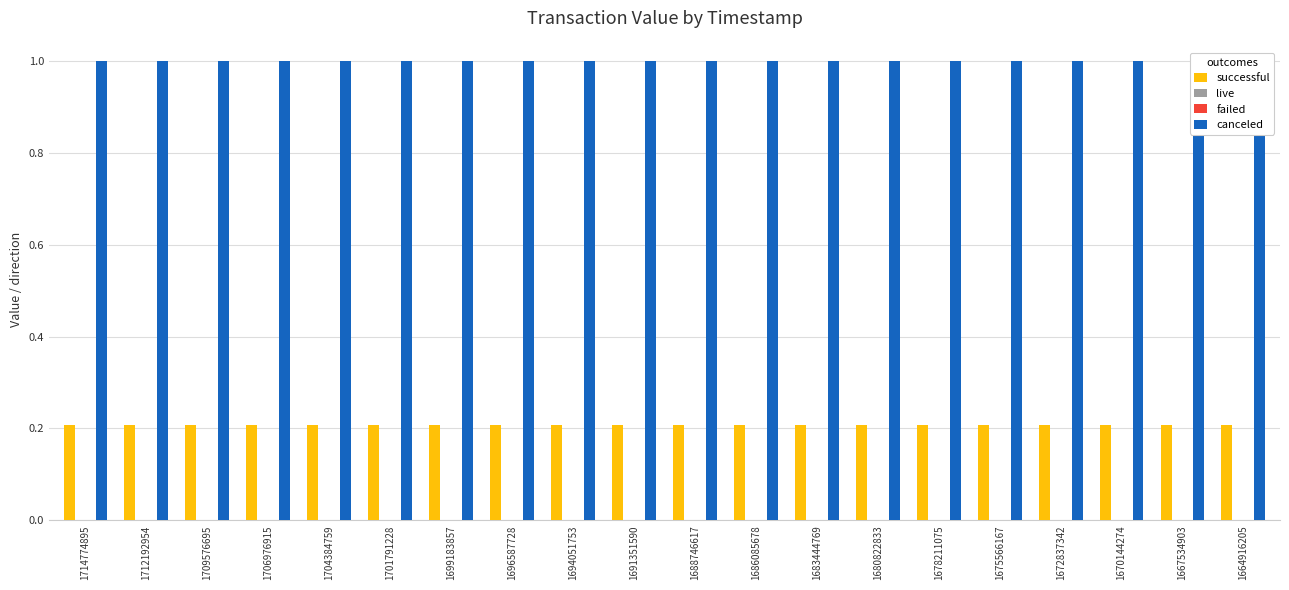

Is the value of failed at 1672837342 greater than the value of canceled at 1691351590?

No